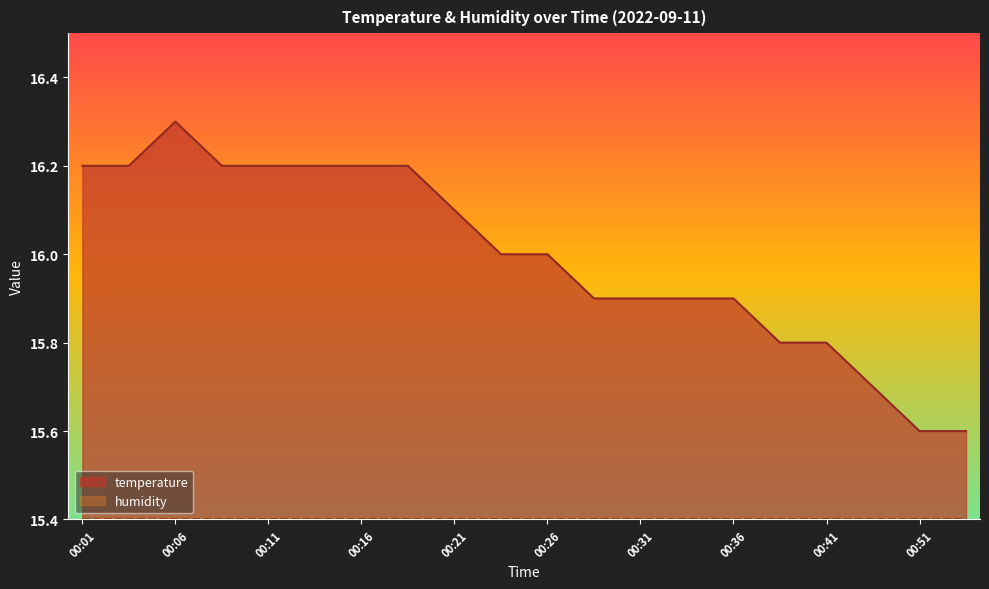

How many values are below 16?

9